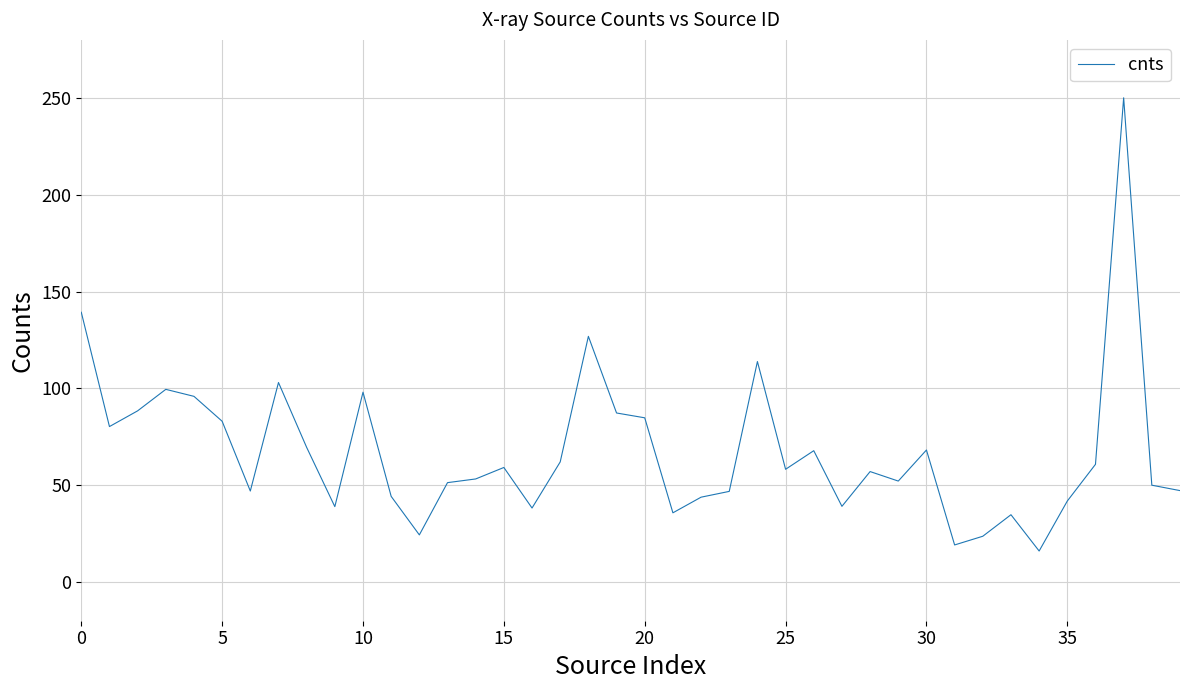

What is the minimum value shown in the chart?

16.0